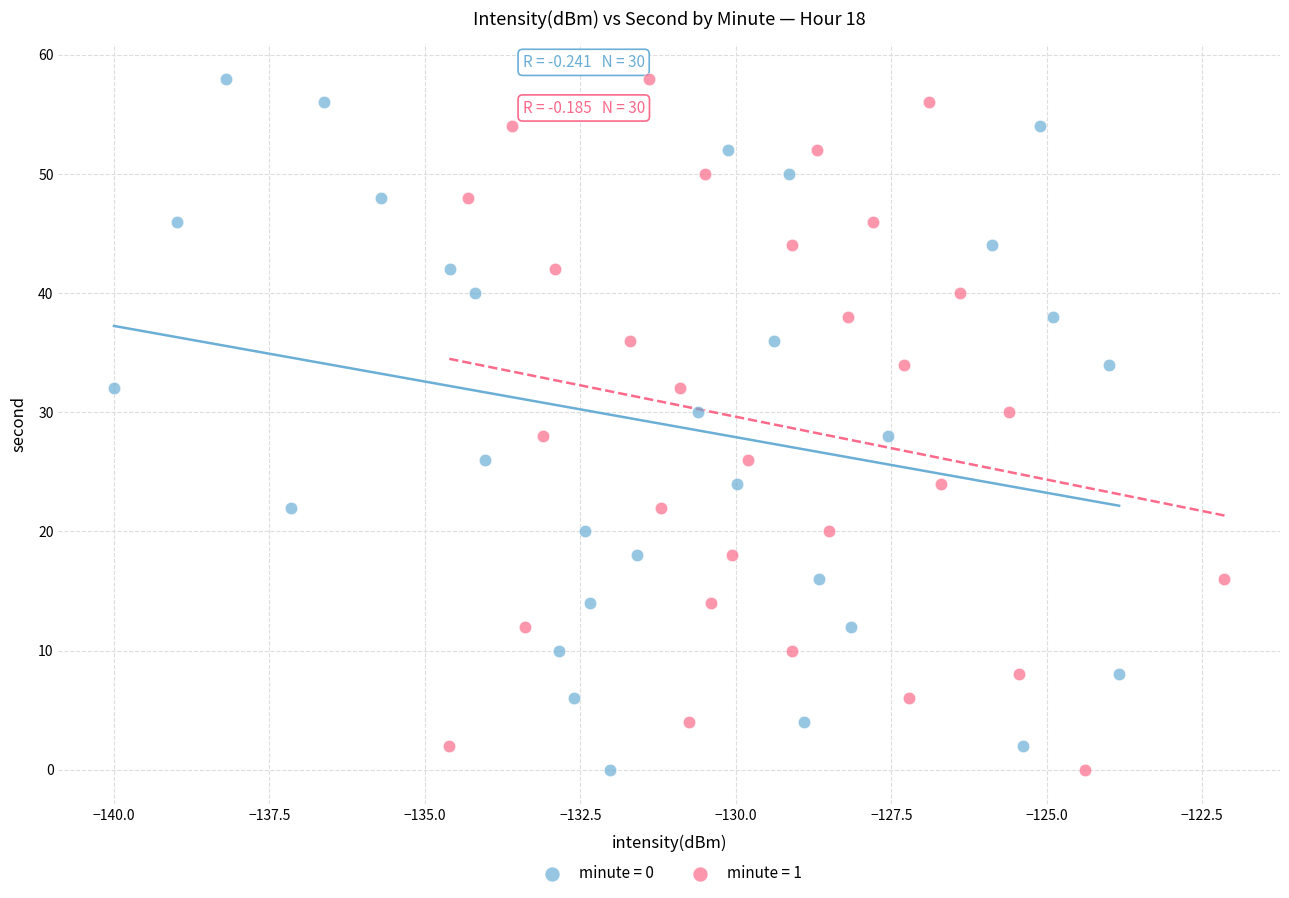

What are all the series names shown in the legend?

minute = 0, minute = 1